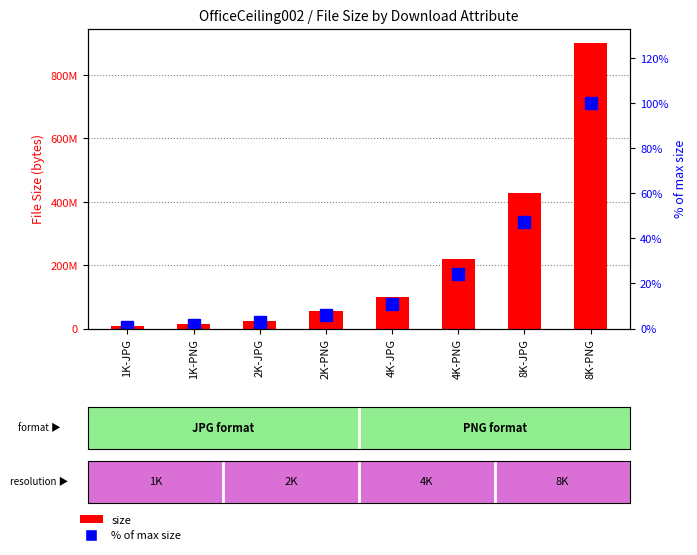

How many values in the % of max size series exceed 11?

4